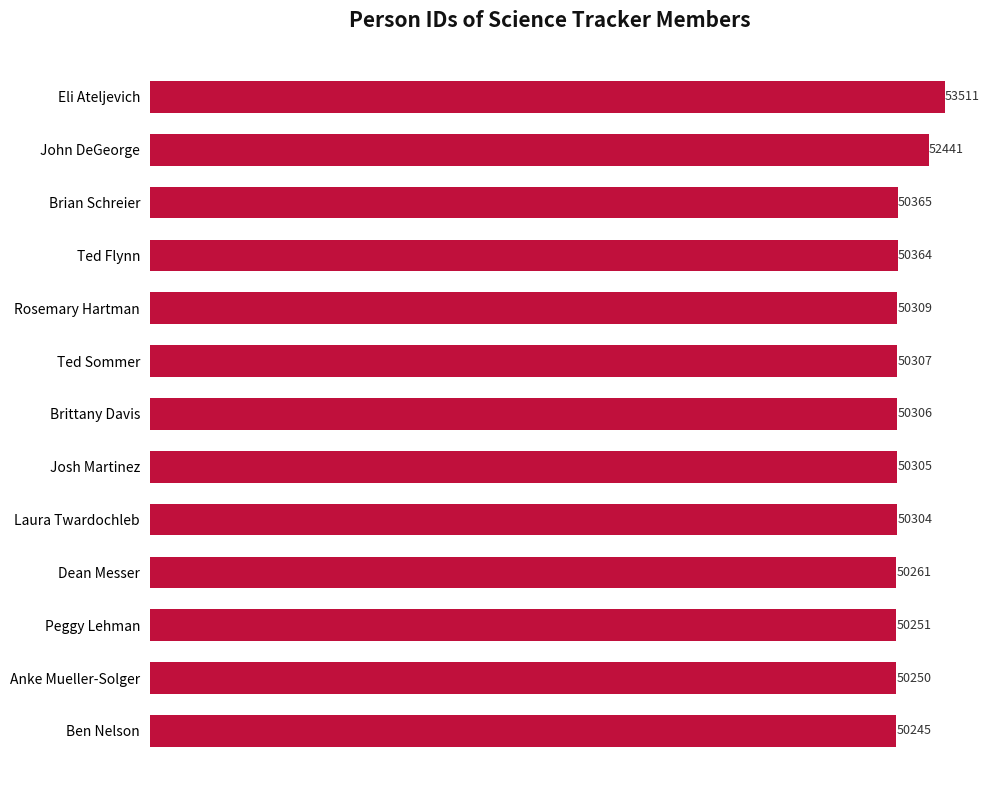

How many data points does each series have?

13